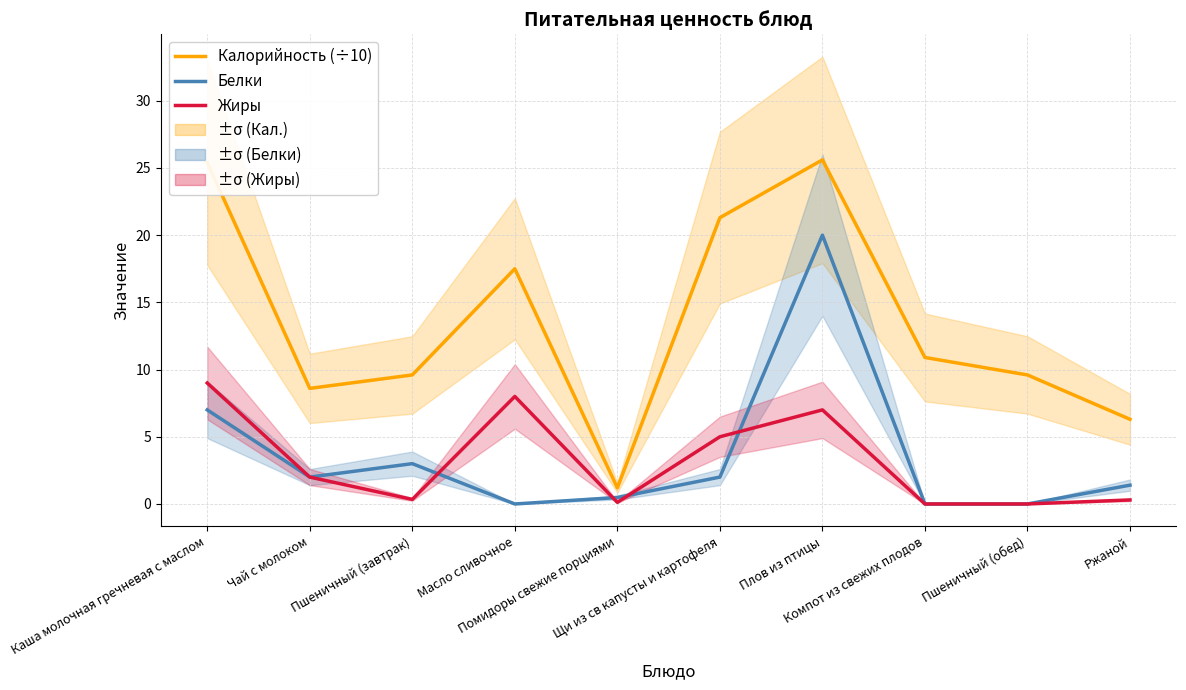

How many interior local peaks does the Калорийность (÷10) series have?

2